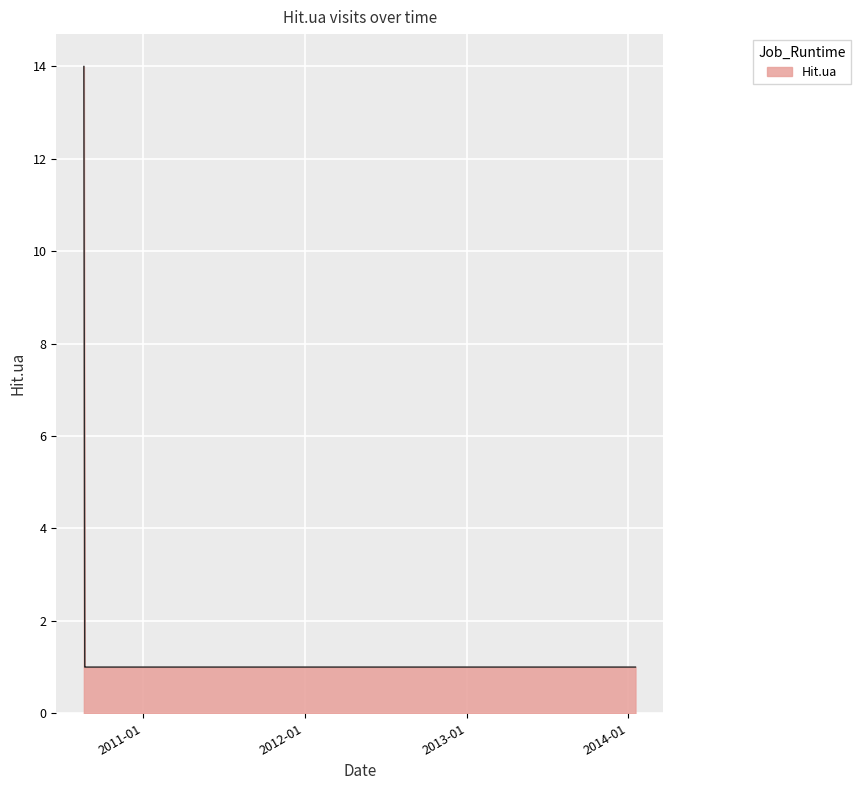

What is the difference between the maximum and minimum values?

13